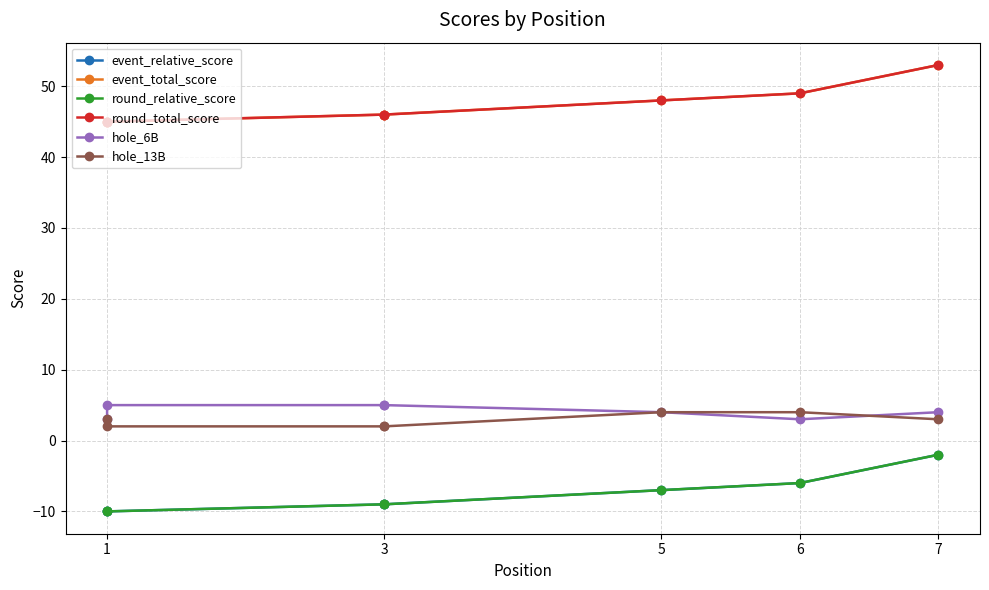

True or false: hole_13B and round_relative_score intersect in this chart.

False